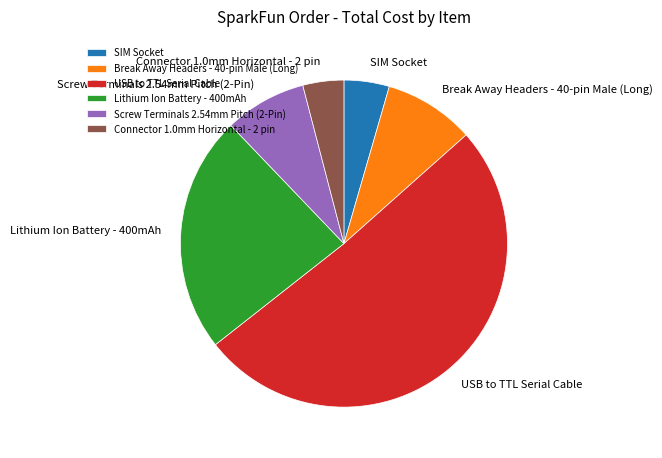

Combined, do Lithium Ion Battery - 400mAh and Connector 1.0mm Horizontal - 2 pin account for over 50%?

No